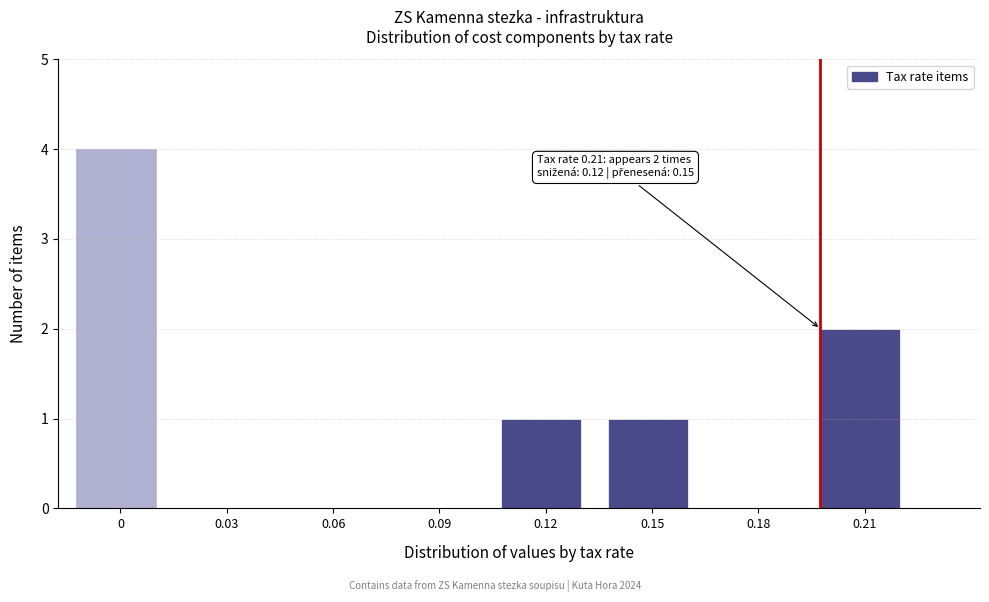

Reading left to right, list all the values displayed in this chart.

0=4	0.03=0	0.06=0	0.09=0	0.12=1	0.15=1	0.18=0	0.21=2